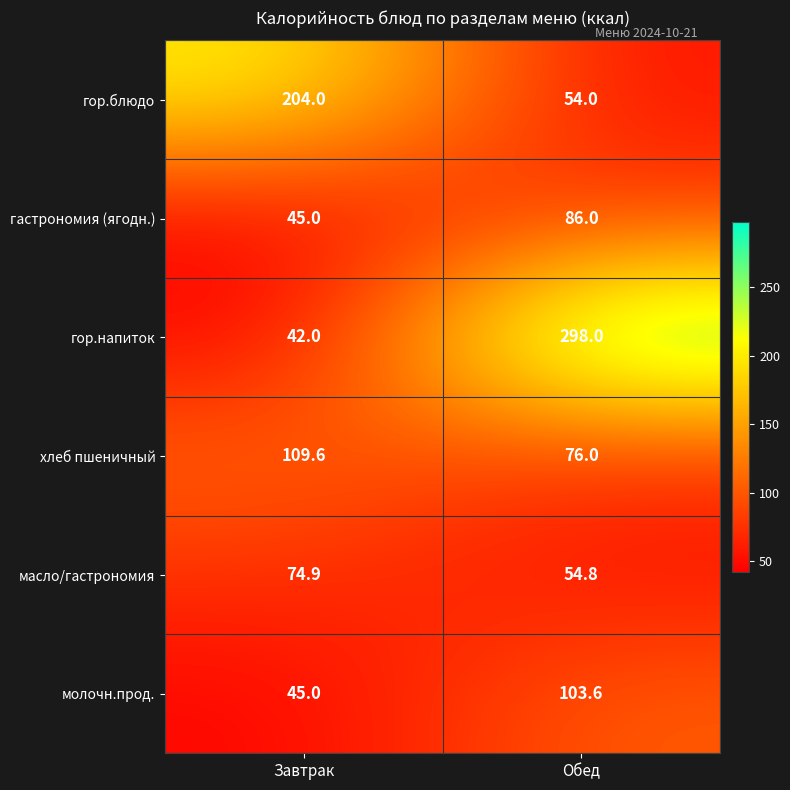

List the series in order of their peak value, lowest first.

масло/гастрономия, гастрономия (ягодн.), молочн.прод., хлеб пшеничный, гор.блюдо, гор.напиток